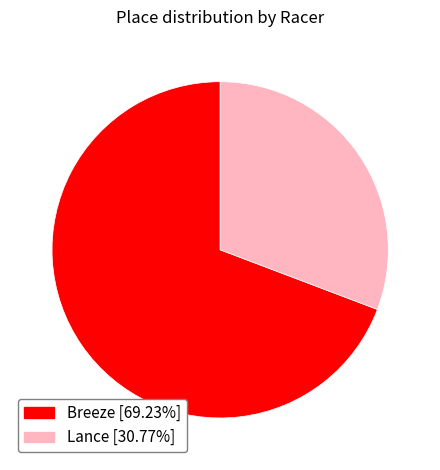

Rank the categories by value from highest to lowest.

Breeze, Lance